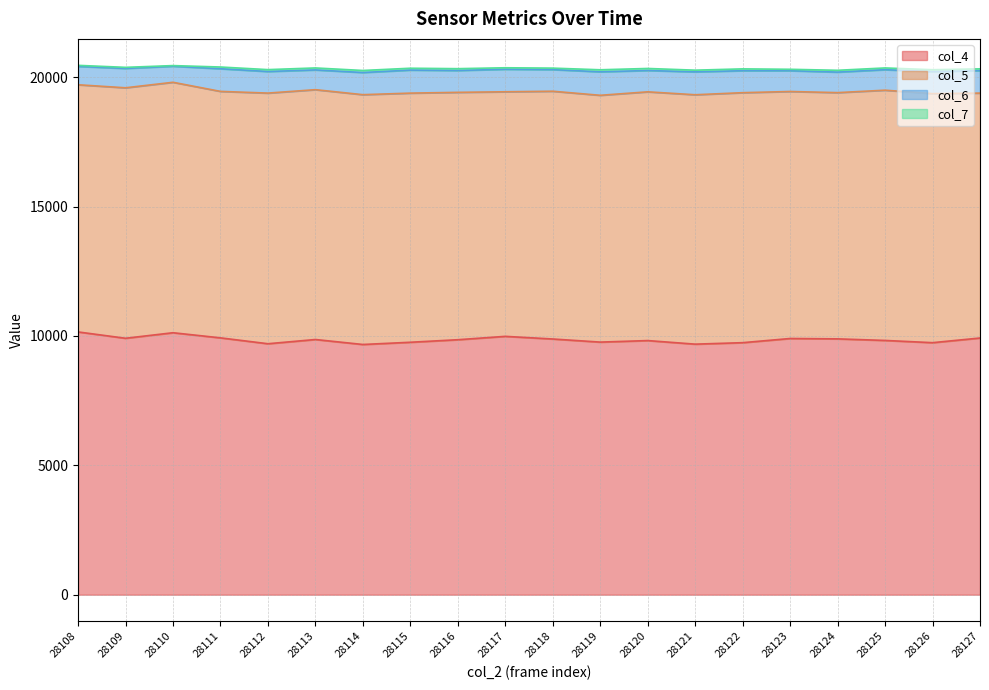

Does the chart display data point markers on the line(s)?

No